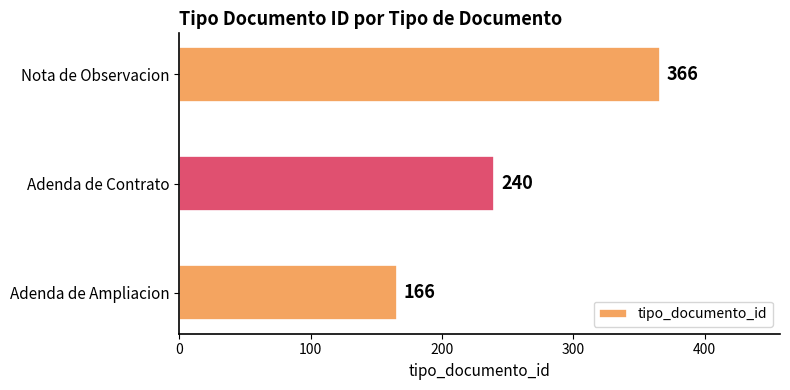

Count the number of data series in this chart.

1